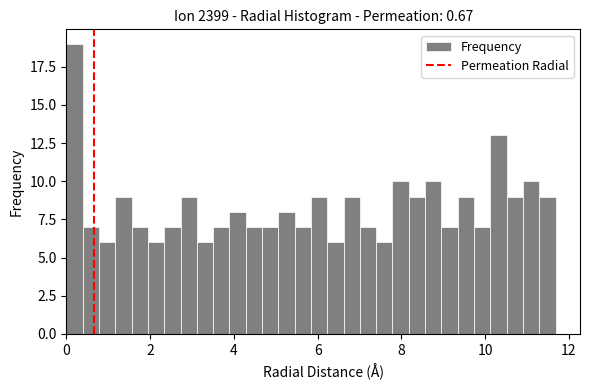

Read against the x-axis, roughly where is the centre of the tallest bar?

0.2